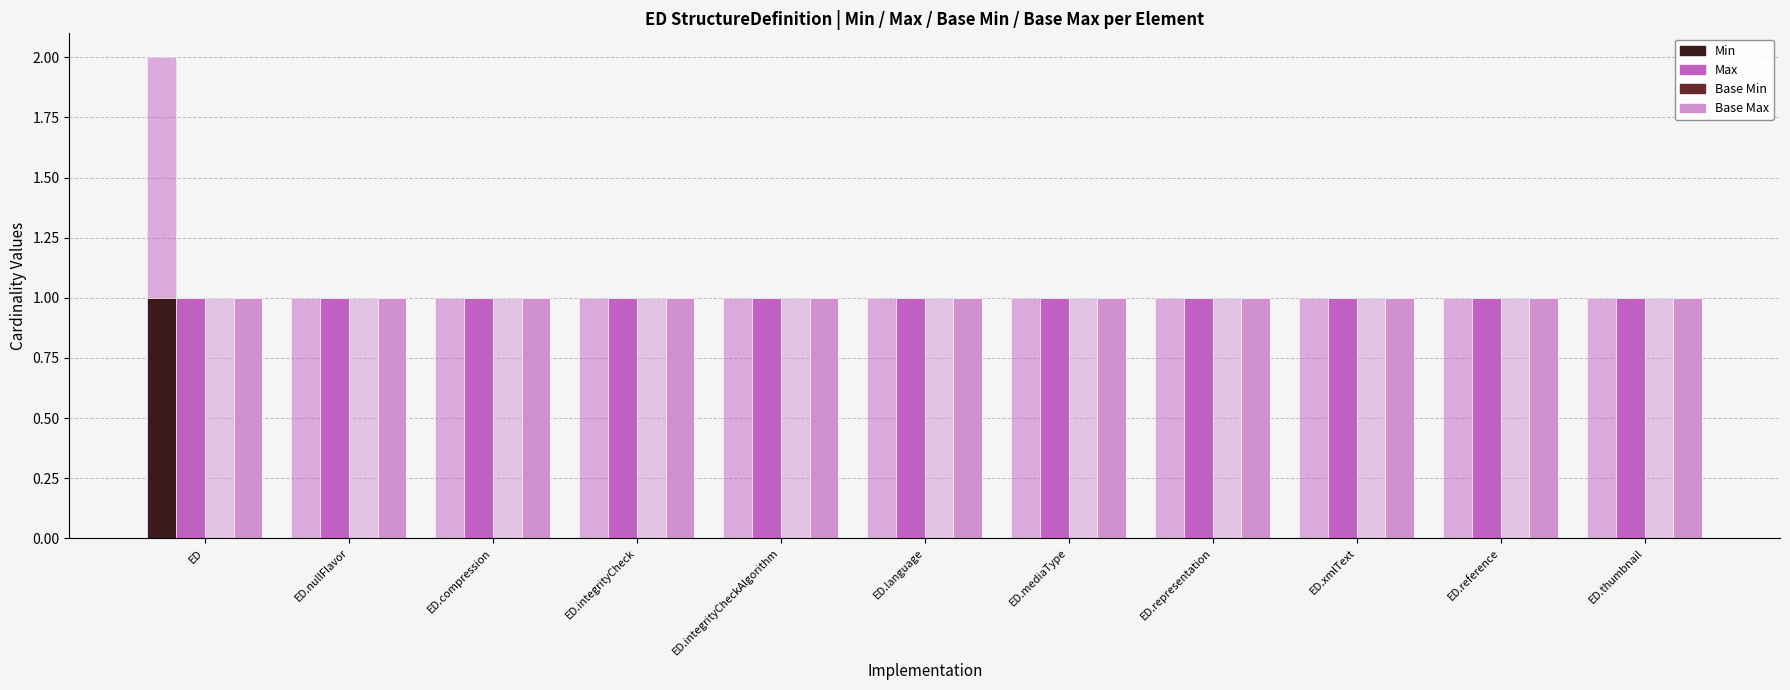

Which series changed the most between ED.integrityCheck and ED.mediaType?

Min